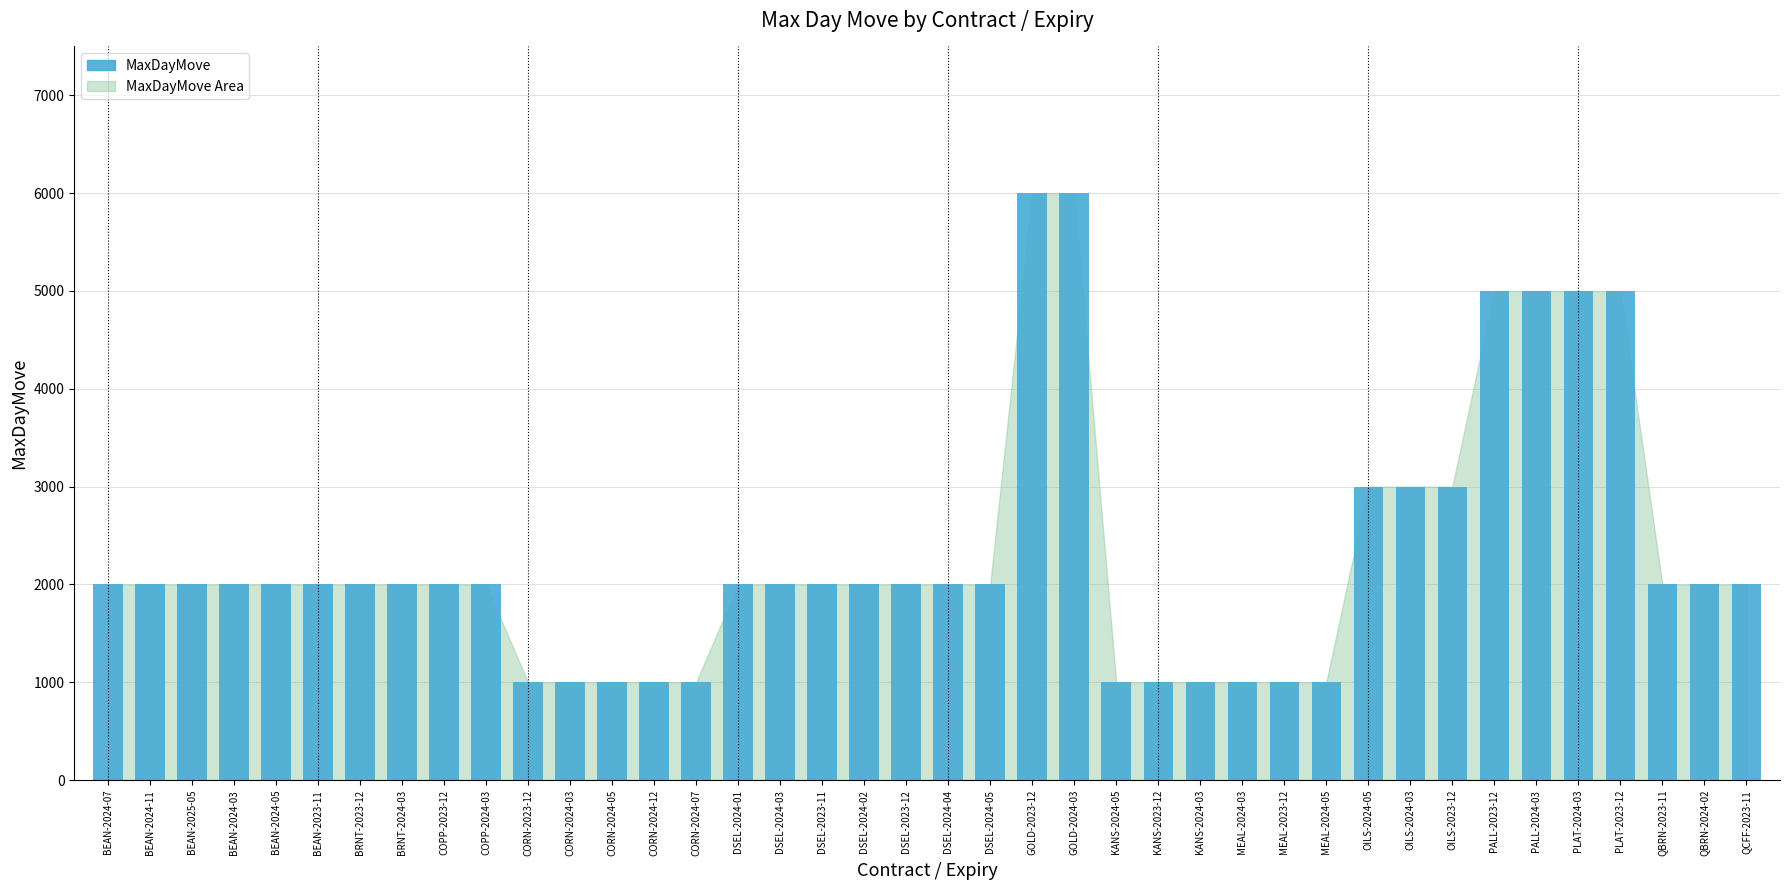

What is the sum of all values?

92000